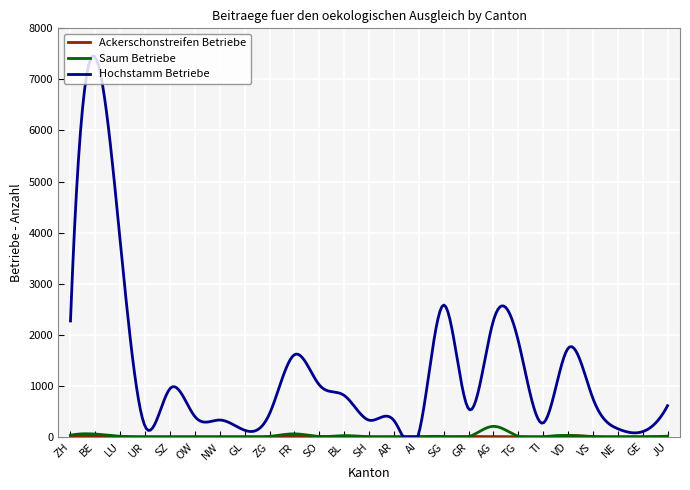

Which series has the largest total across all categories?

Hochstamm Betriebe